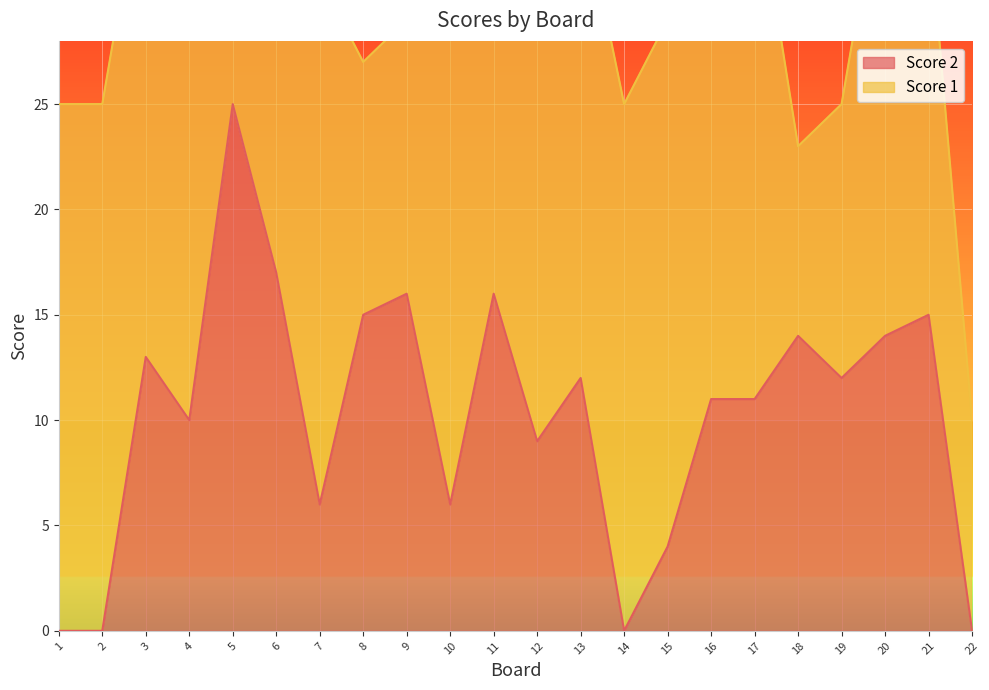

Reading right to left, list all the values displayed in this chart.

22=0	21=15	20=14	19=12	18=14	17=11	16=11	15=4	14=0	13=12	12=9	11=16	10=6	9=16	8=15	7=6	6=17	5=25	4=10	3=13	2=0	1=0